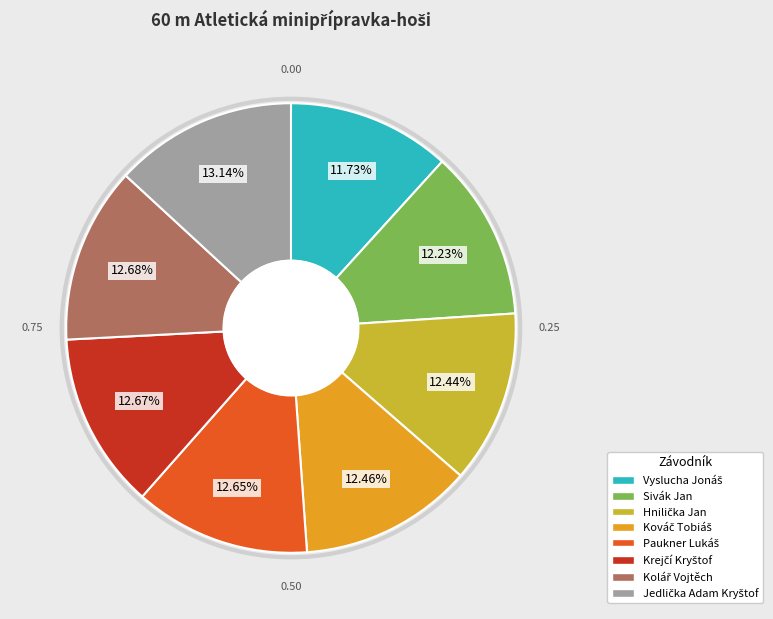

To the nearest percent, what is the difference between the largest and smallest slice percentages?

1%